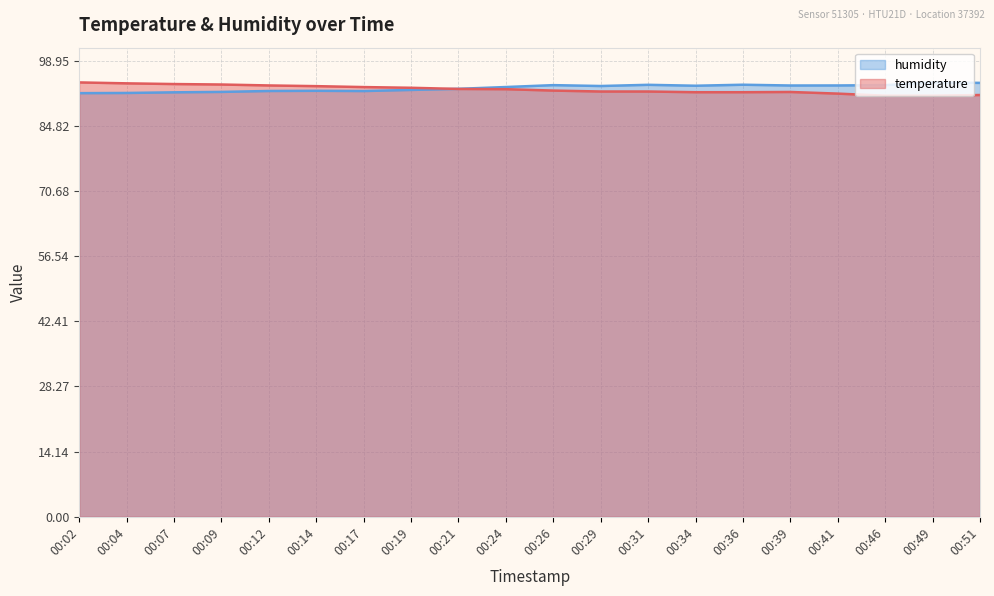

True or false: humidity and temperature intersect in this chart.

True